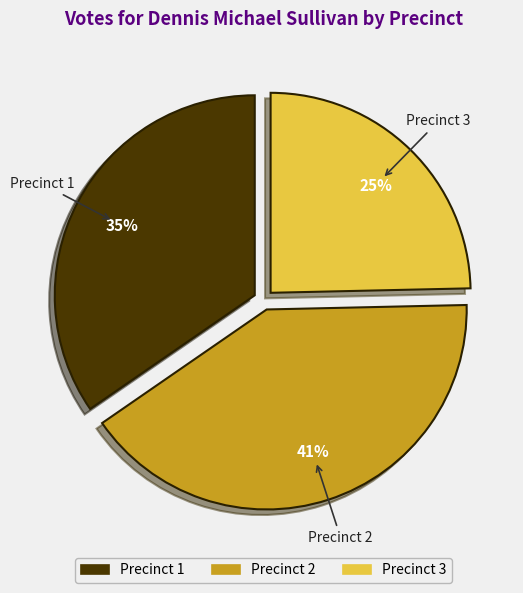

To the nearest percent, what is the combined percentage of Precinct 1 and Precinct 2?

75%